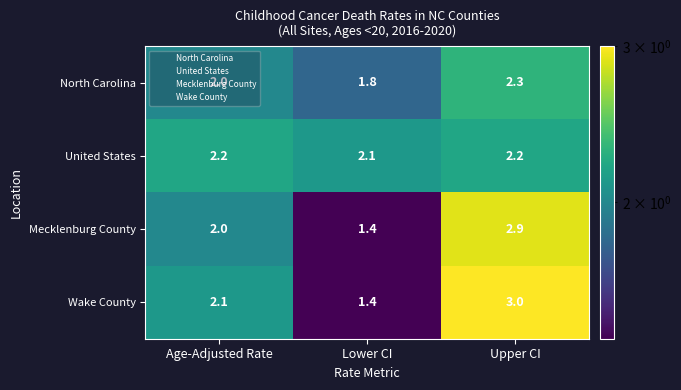

True or false: Wake County has a value of 0.8 at Lower CI.

False